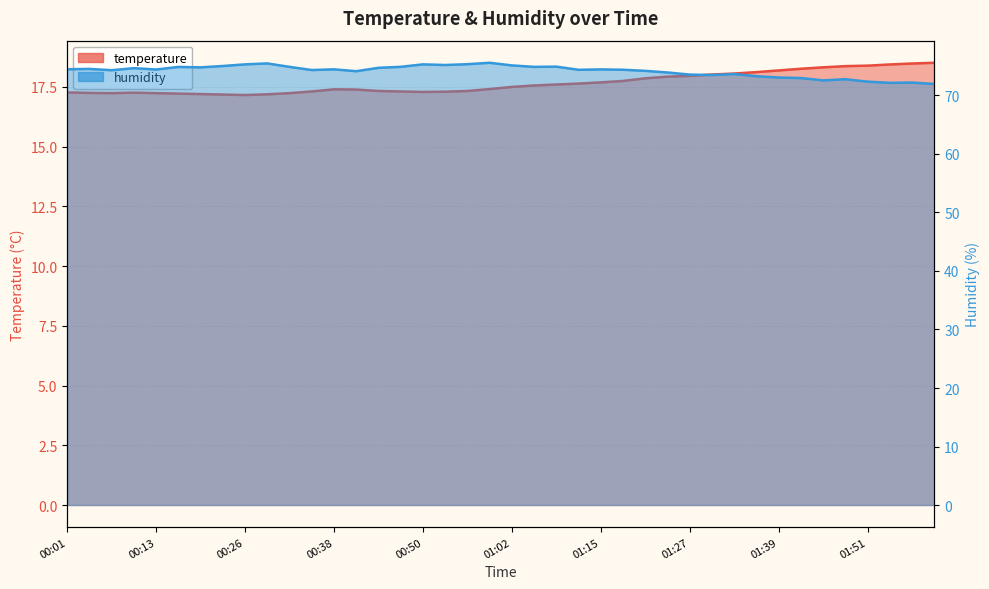

In temperature, how many points are lower than both neighbors (excluding endpoints)?

3